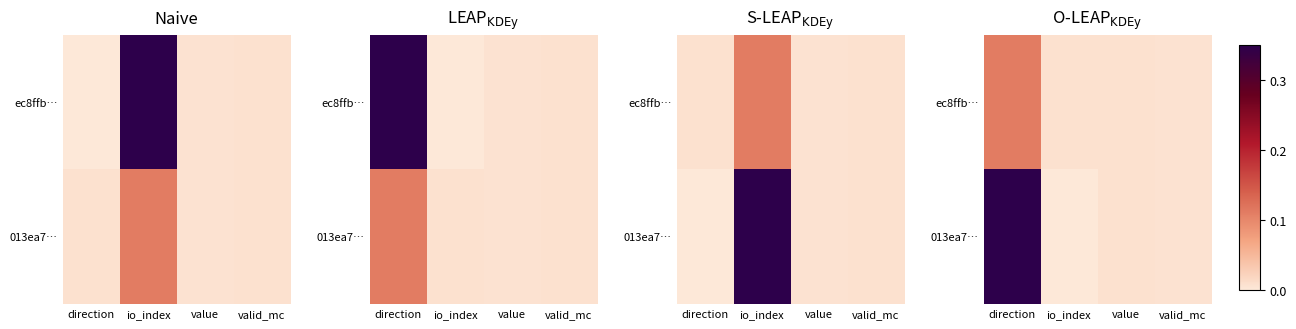

Rank the series by their maximum value, from highest to lowest.

013ea7…, ec8ffb…